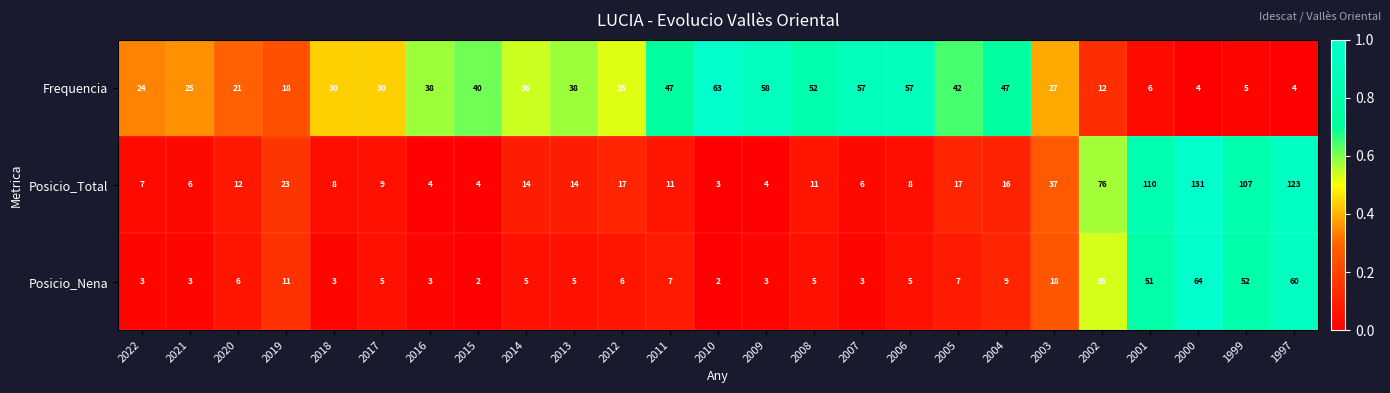

What is the highest value of the Posicio_Nena series?

64